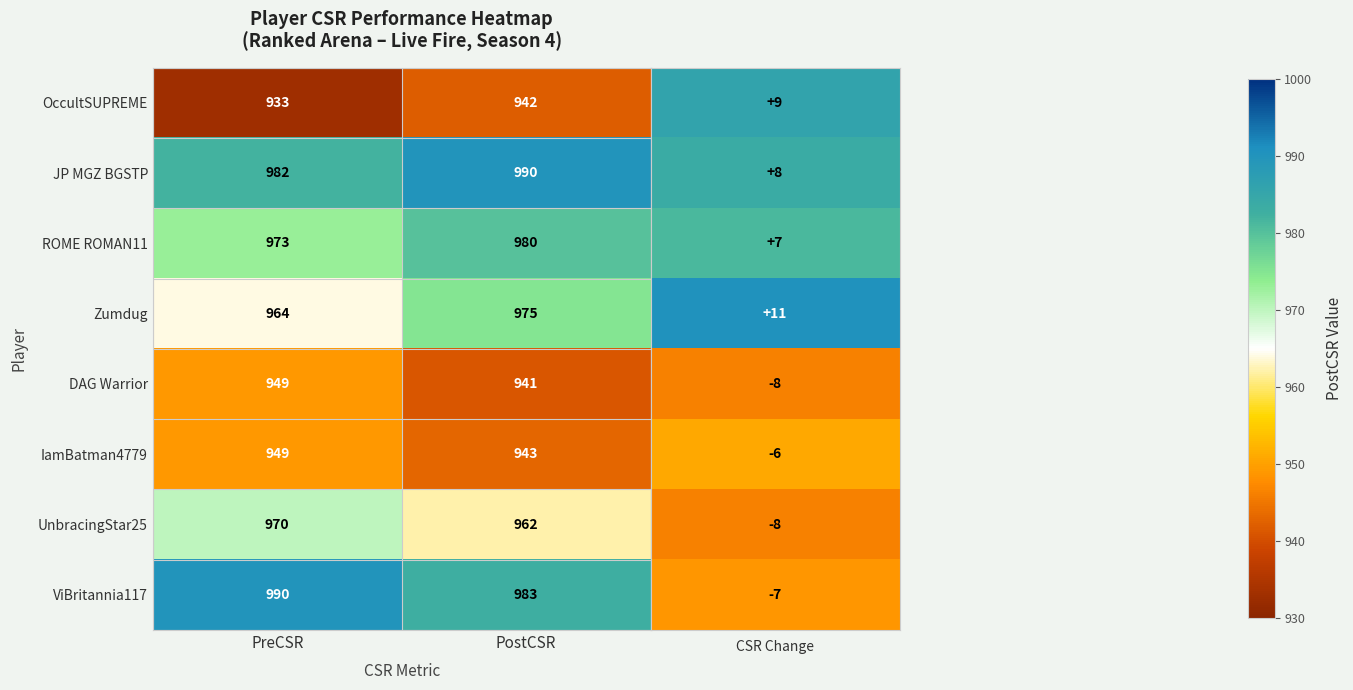

Reading left to right, what are all the values shown in this chart?

OccultSUPREME: PreCSR=933	PostCSR=942
JP MGZ BGSTP: PreCSR=982	PostCSR=990
ROME ROMAN11: PreCSR=973	PostCSR=980
Zumdug: PreCSR=964	PostCSR=975
DAG Warrior: PreCSR=949	PostCSR=941
IamBatman4779: PreCSR=949	PostCSR=943
UnbracingStar25: PreCSR=970	PostCSR=962
ViBritannia117: PreCSR=990	PostCSR=983